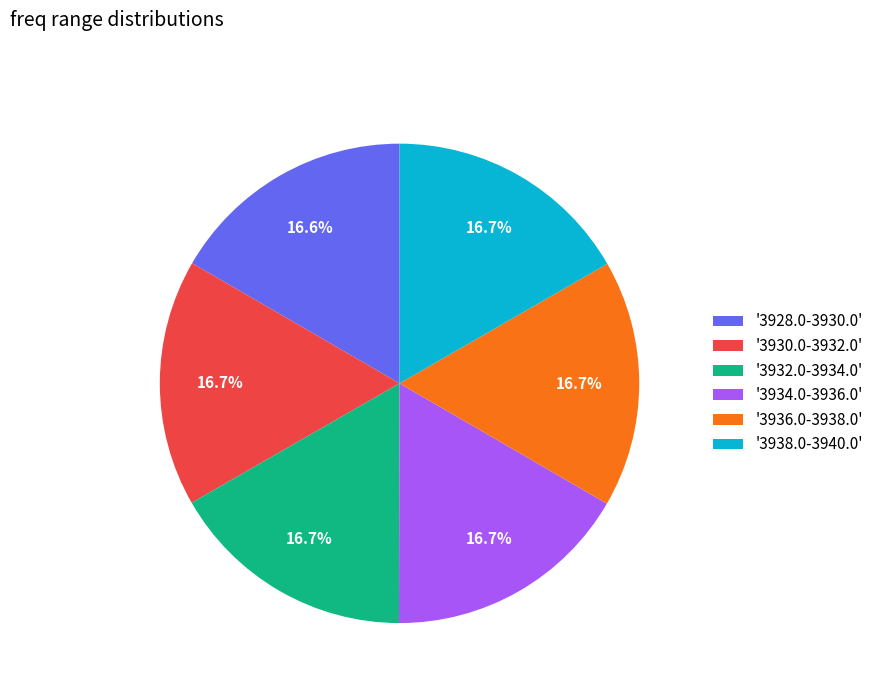

To the nearest percent, what is the average slice percentage?

17%